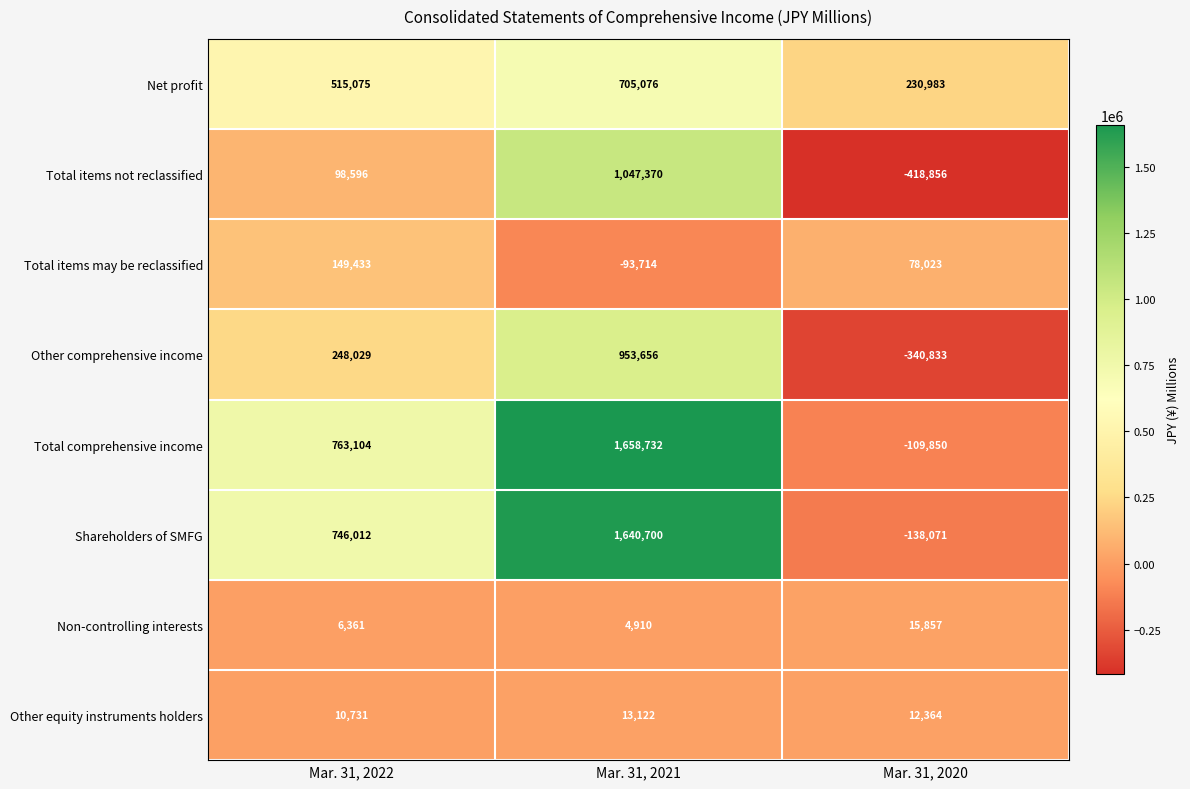

How many distinct data groups are displayed?

8